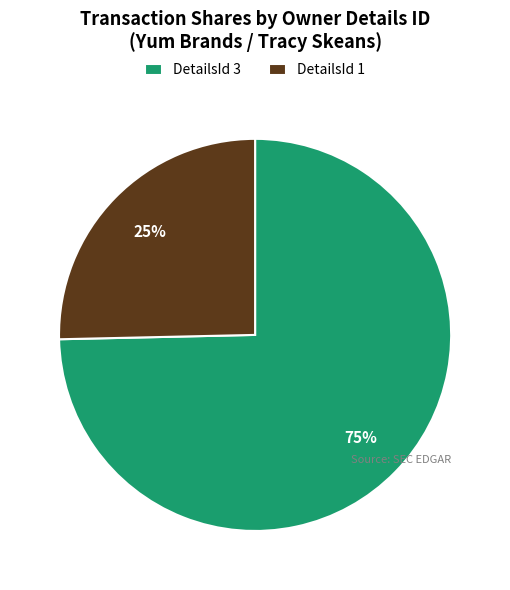

What is the ratio of the value at DetailsId 1 to the value at DetailsId 3?

0.3